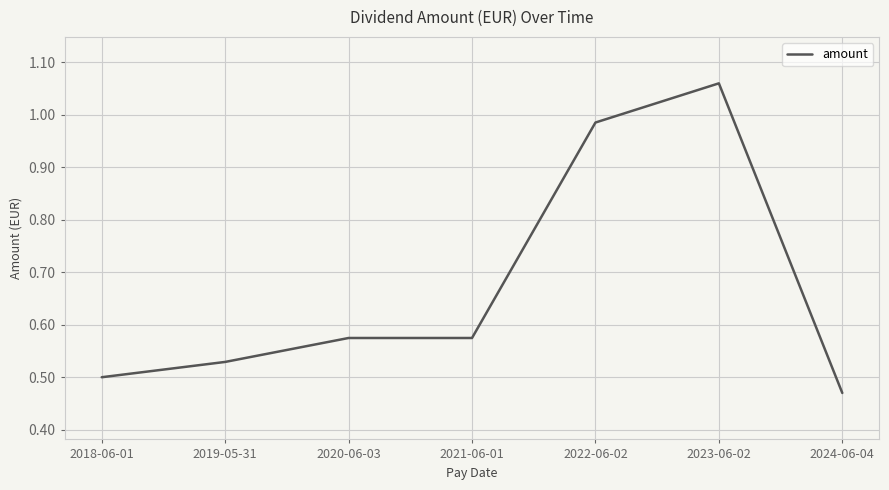

How many lines are shown in the chart?

1